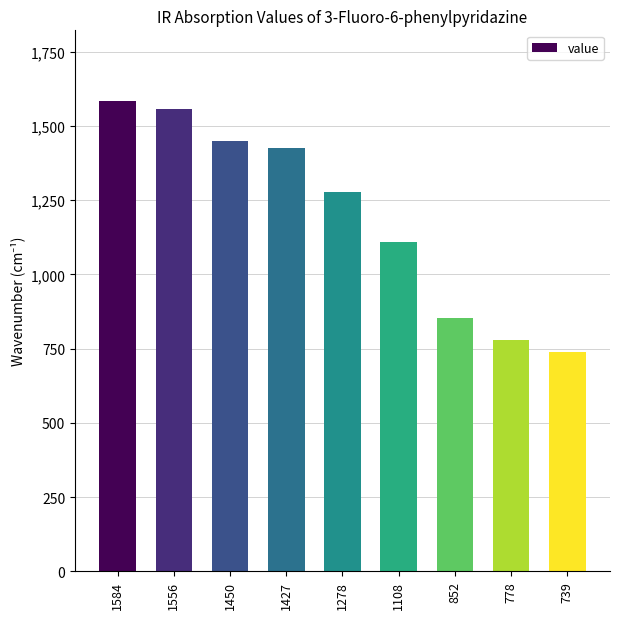

True or false: the data shows 1556 at 1556.

True